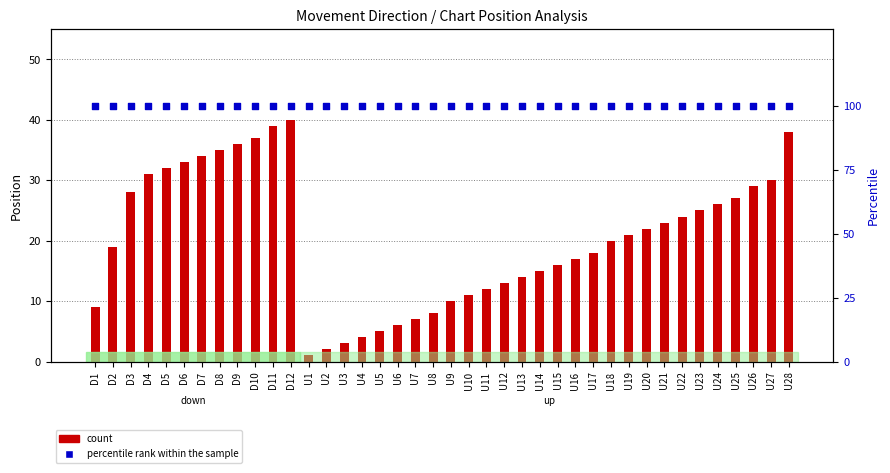

Which series has the largest total across all categories?

percentile rank within the sample